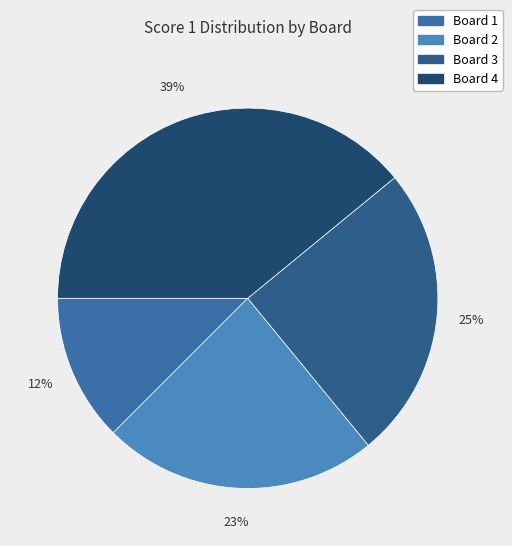

How many slices are in this pie chart?

4